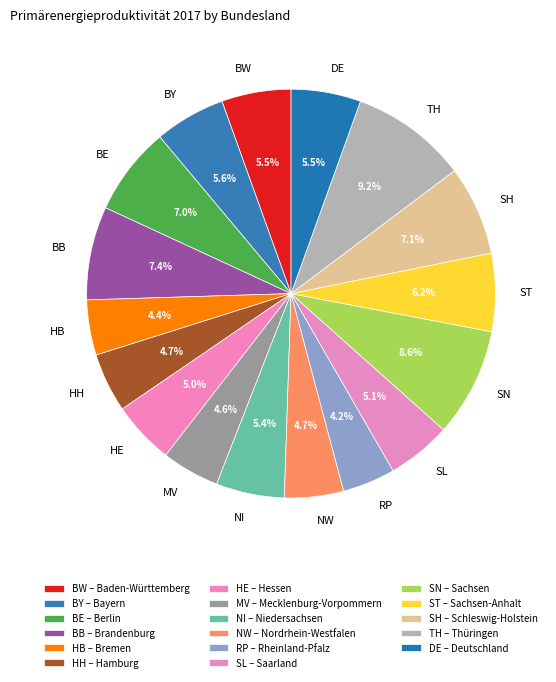

What is the ratio of the value at HH to the value at MV?

1.0